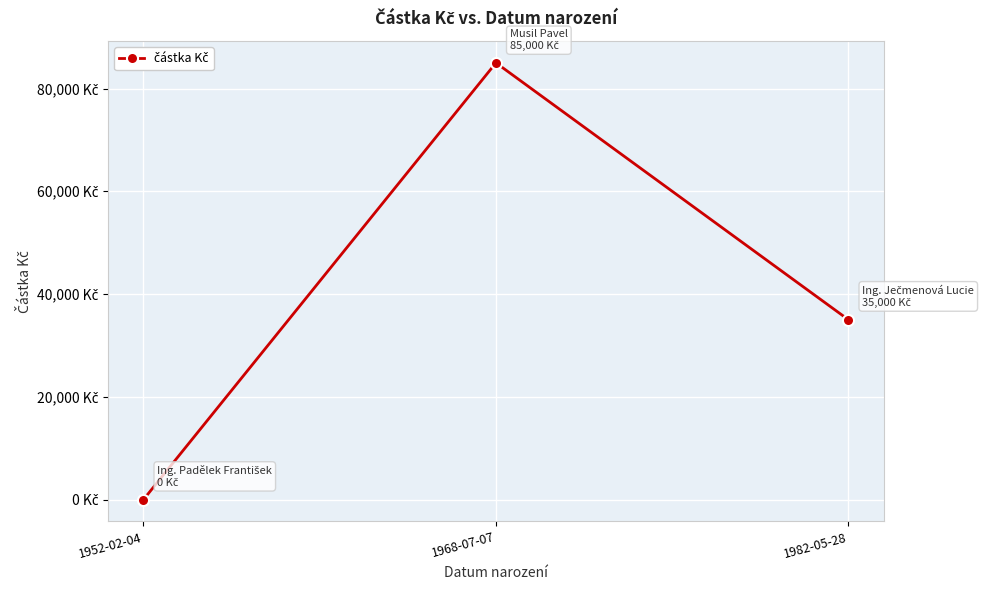

Between 1982-05-28 and 1952-02-04, which is larger?

1982-05-28